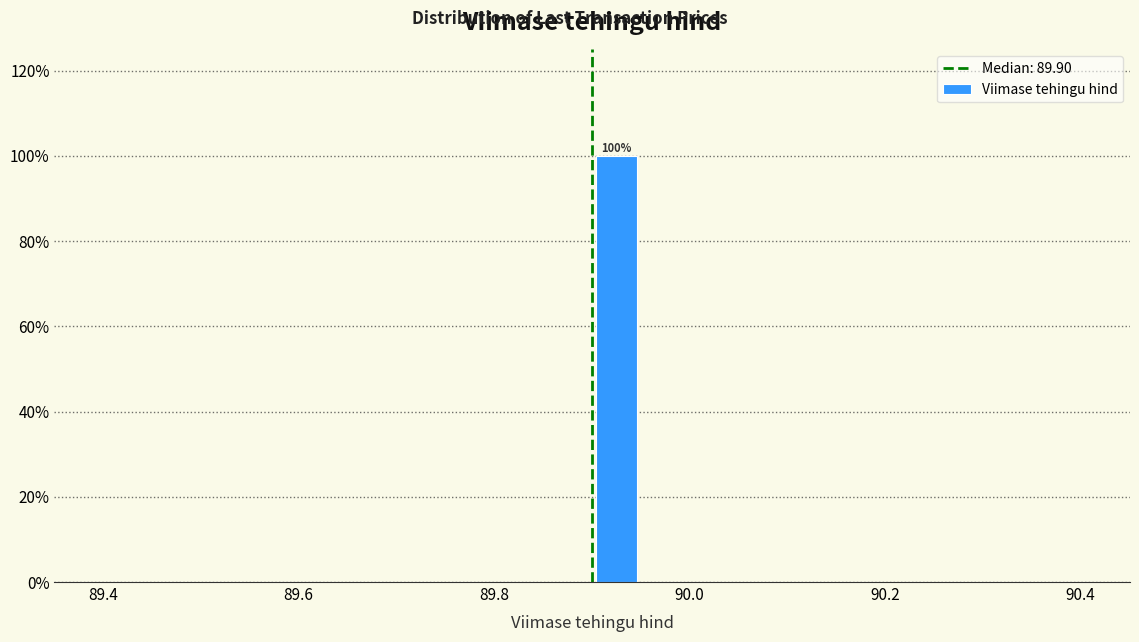

Read against the x-axis, roughly where is the centre of the tallest bar?

89.92